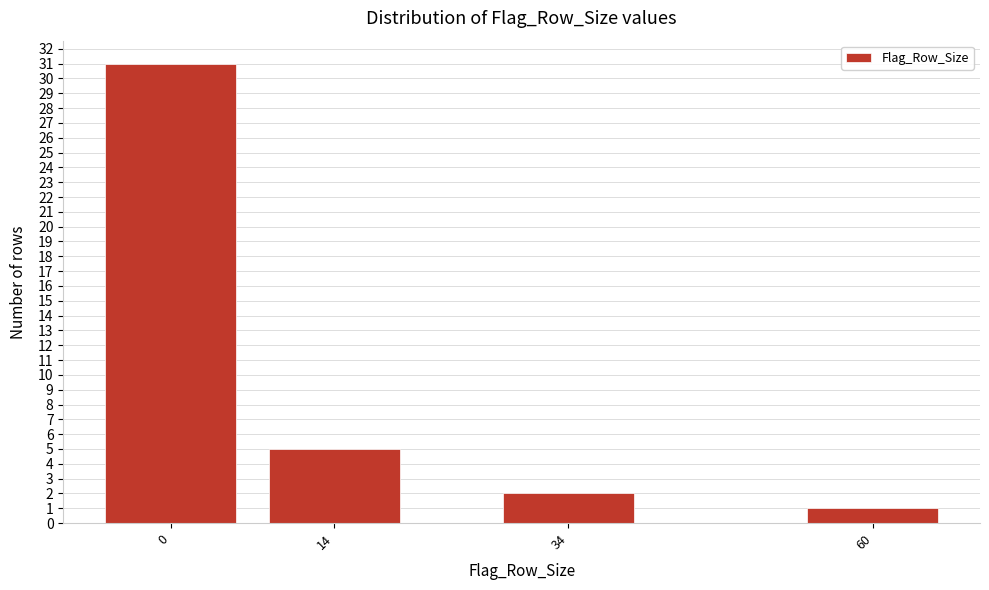

Reading left to right, list all the values displayed in this chart.

31	5	2	1